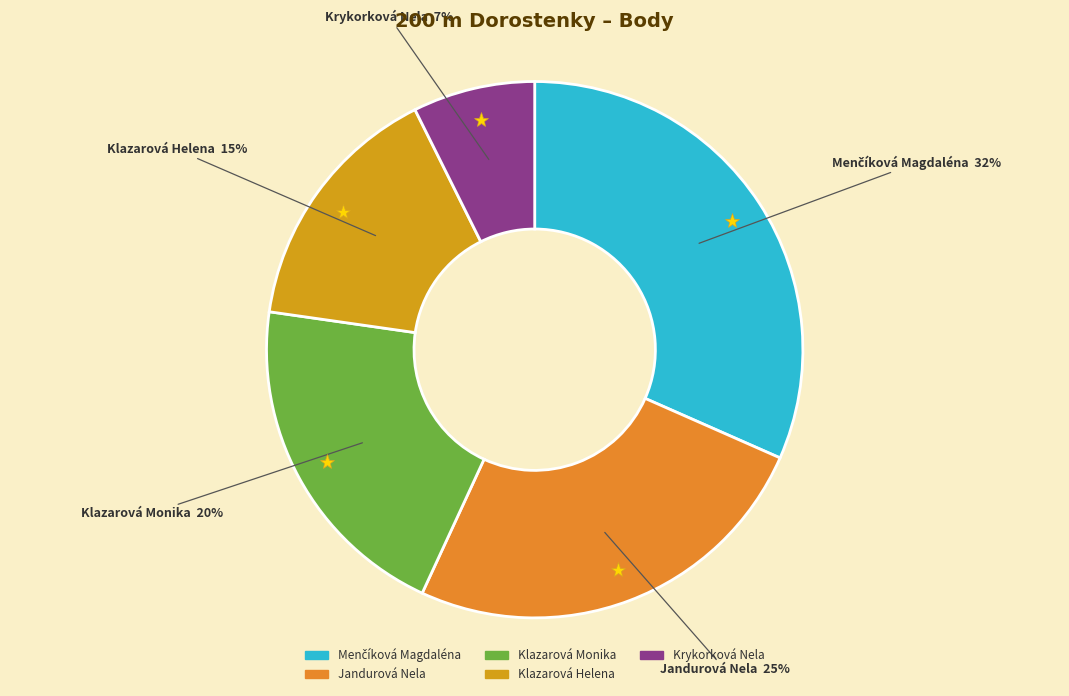

Count the number of slices in the pie.

5